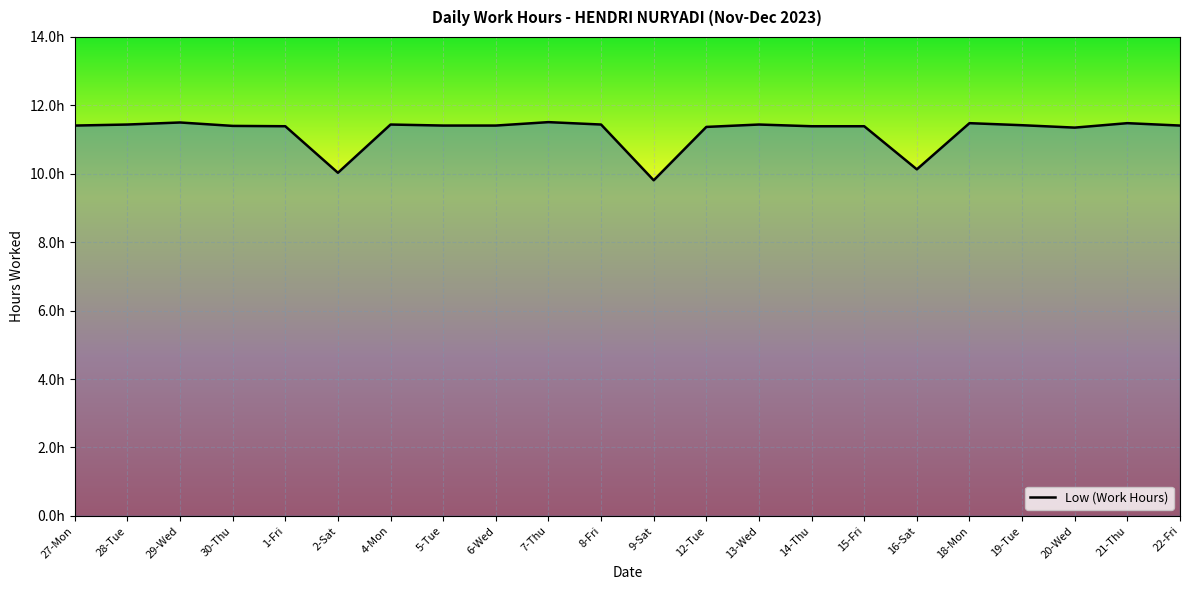

What is the sum of the values at 19-Tue and 9-Sat?

21.2